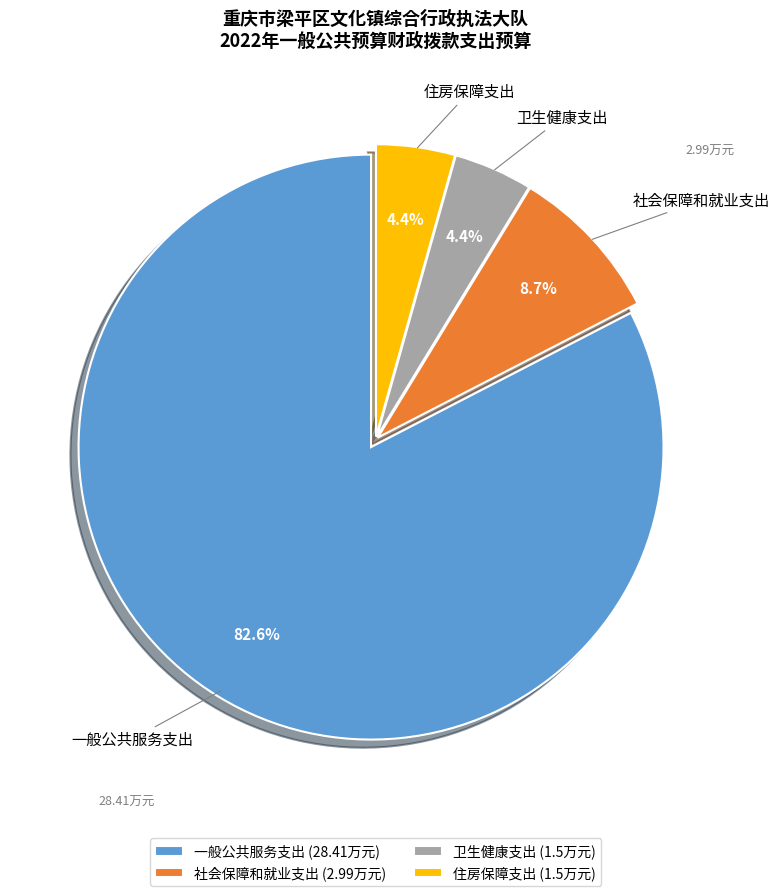

Combined, do 住房保障支出 and 一般公共服务支出 account for over 50%?

Yes